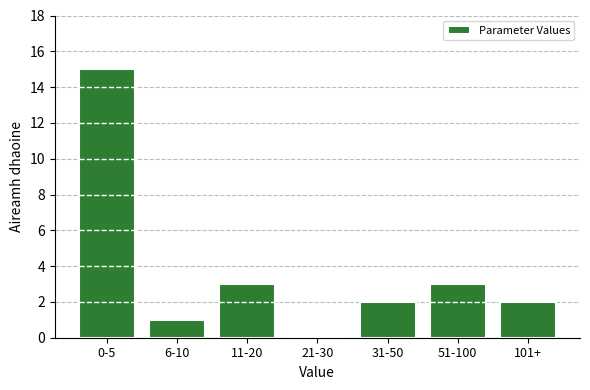

Reading right to left, transcribe all the data shown in this chart.

101+=2	51-100=3	31-50=2	21-30=0	11-20=3	6-10=1	0-5=15